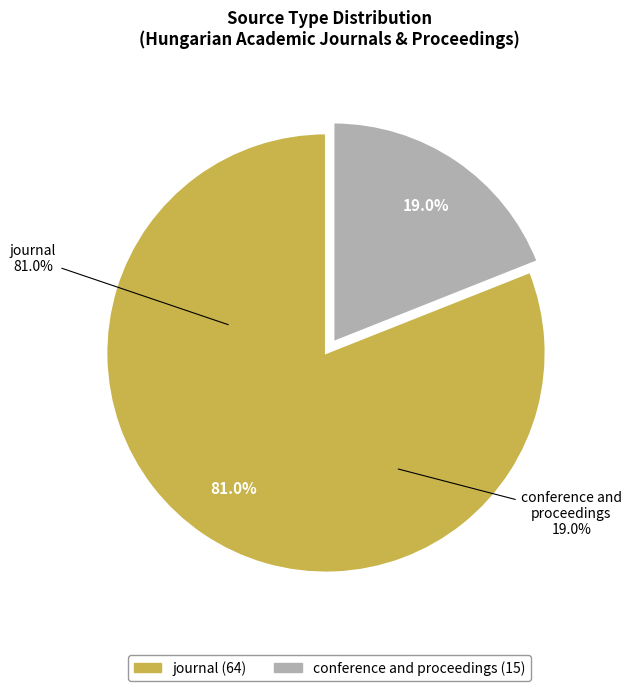

Which category has the biggest portion of the pie?

journal